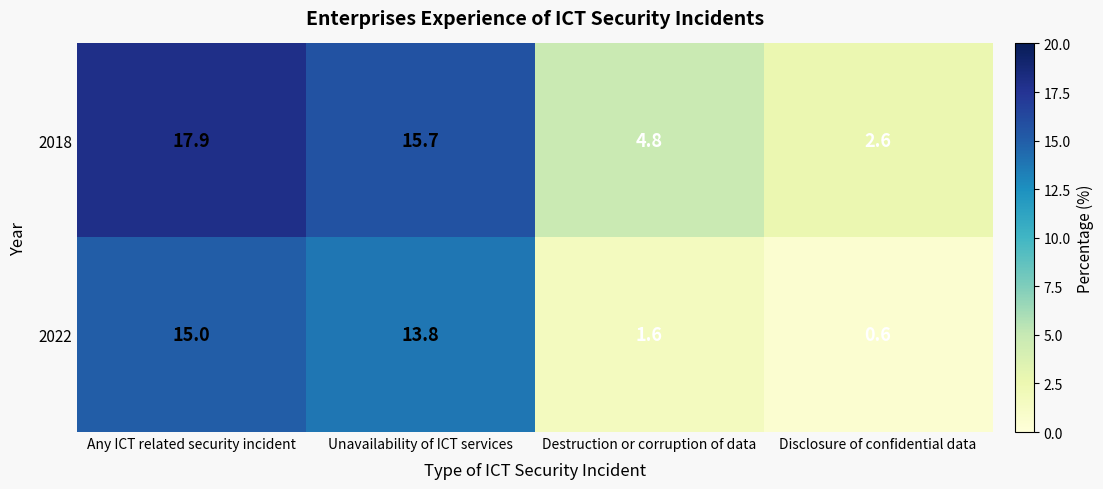

What is the average value of the 2022 series?

7.8